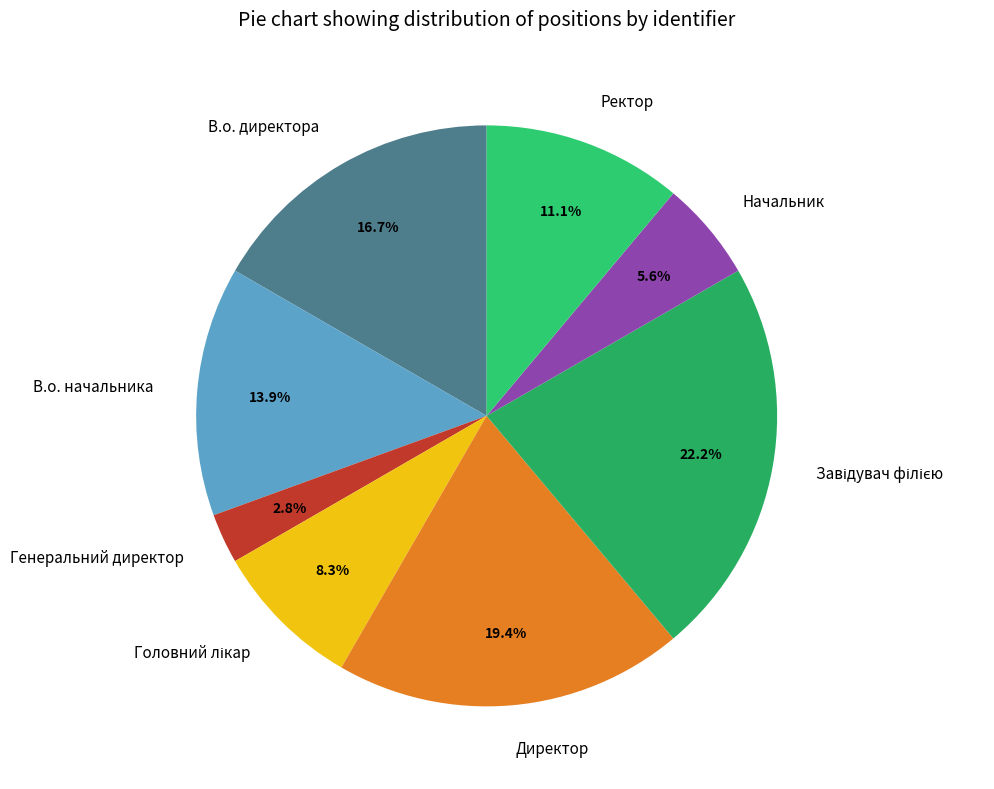

Approximately how many times larger is the value at В.о. директора compared to Начальник?

3.0